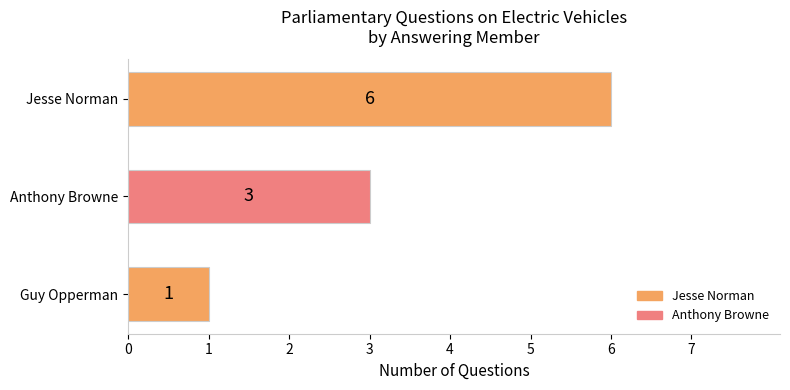

Count the values in the range 1 to 6.

3